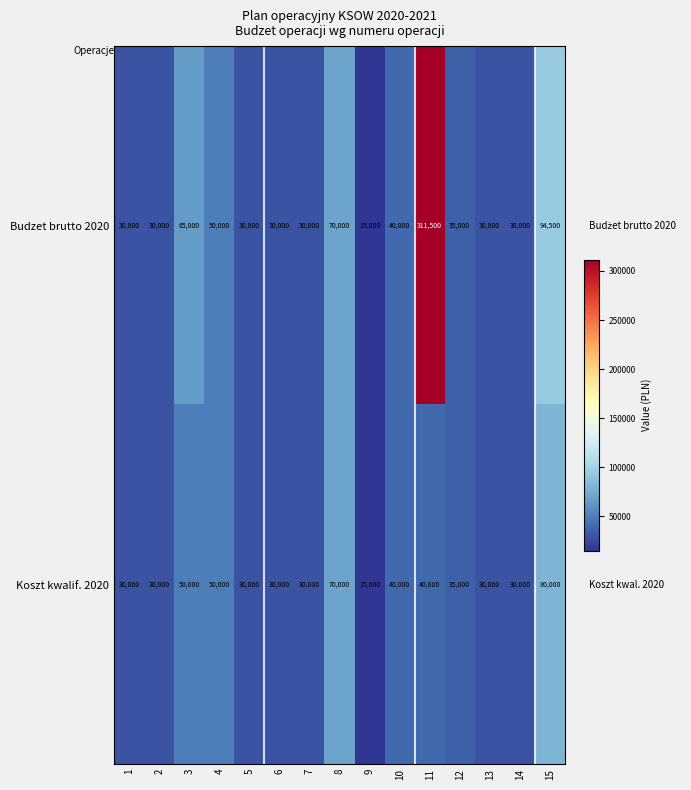

At which label does Koszt kwalif. 2020 reach its minimum?

9